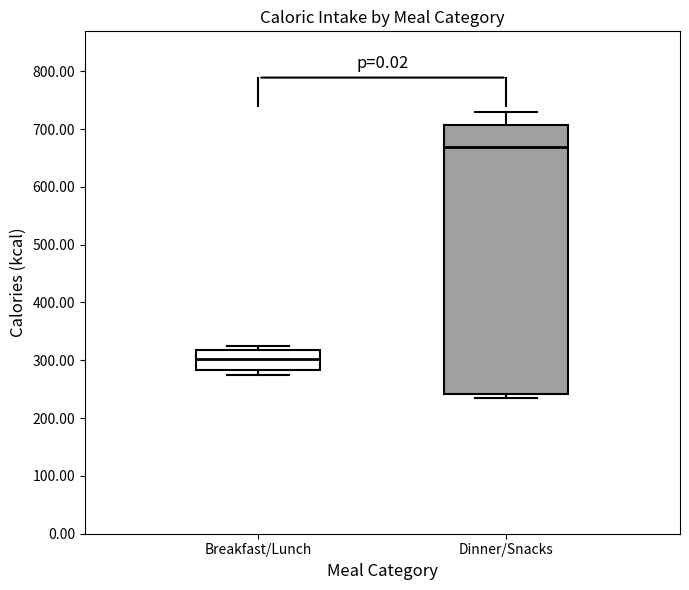

Which box's median line is the lowest?

Breakfast/Lunch